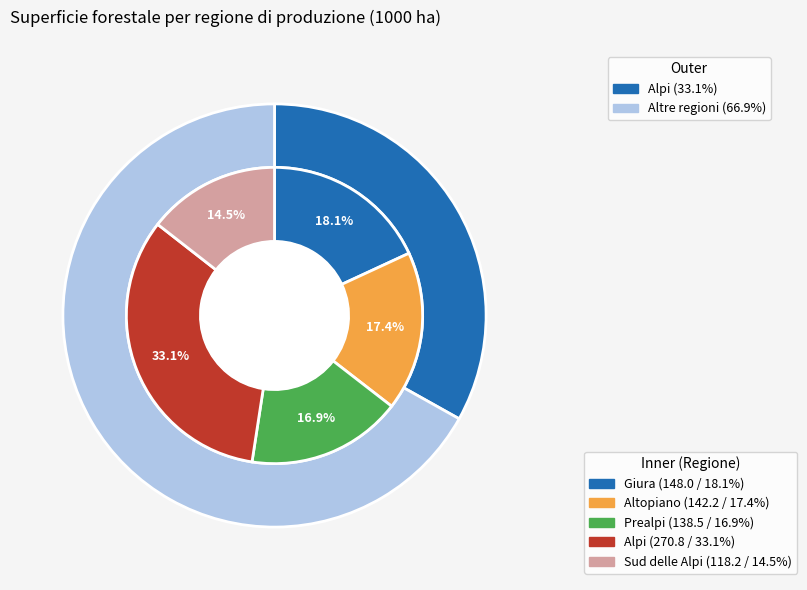

To the nearest percent, what is the difference between the Sud delle Alpi and Giura slice percentages?

4%